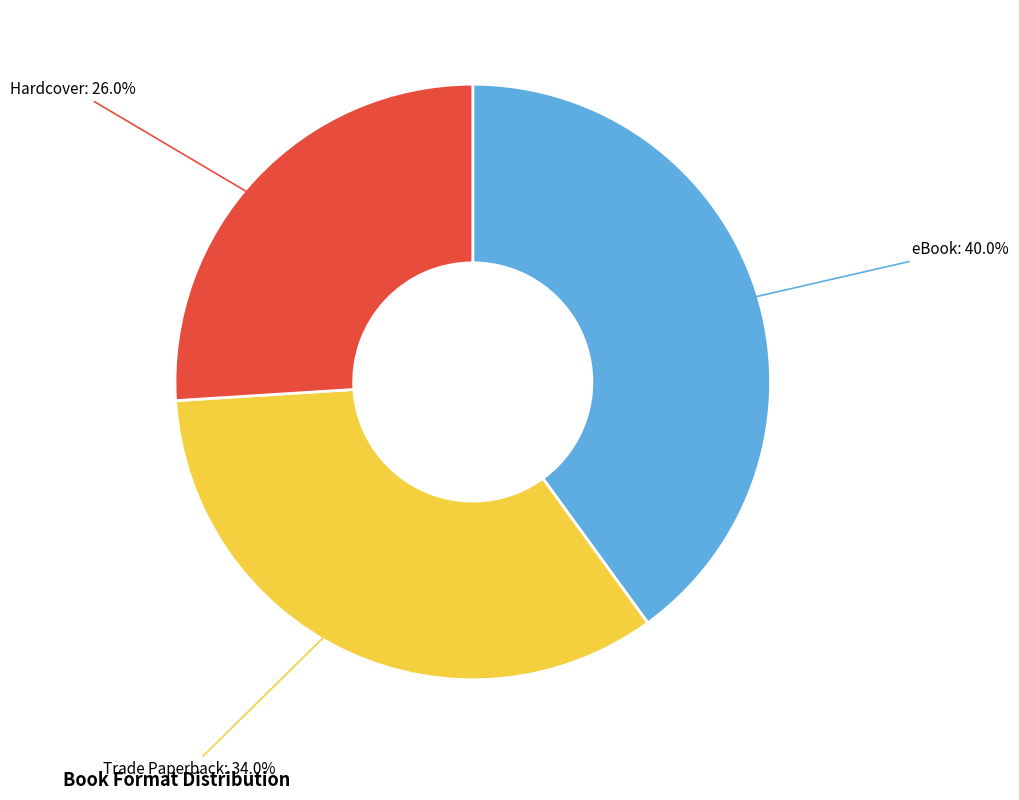

Does any single category account for the majority?

No